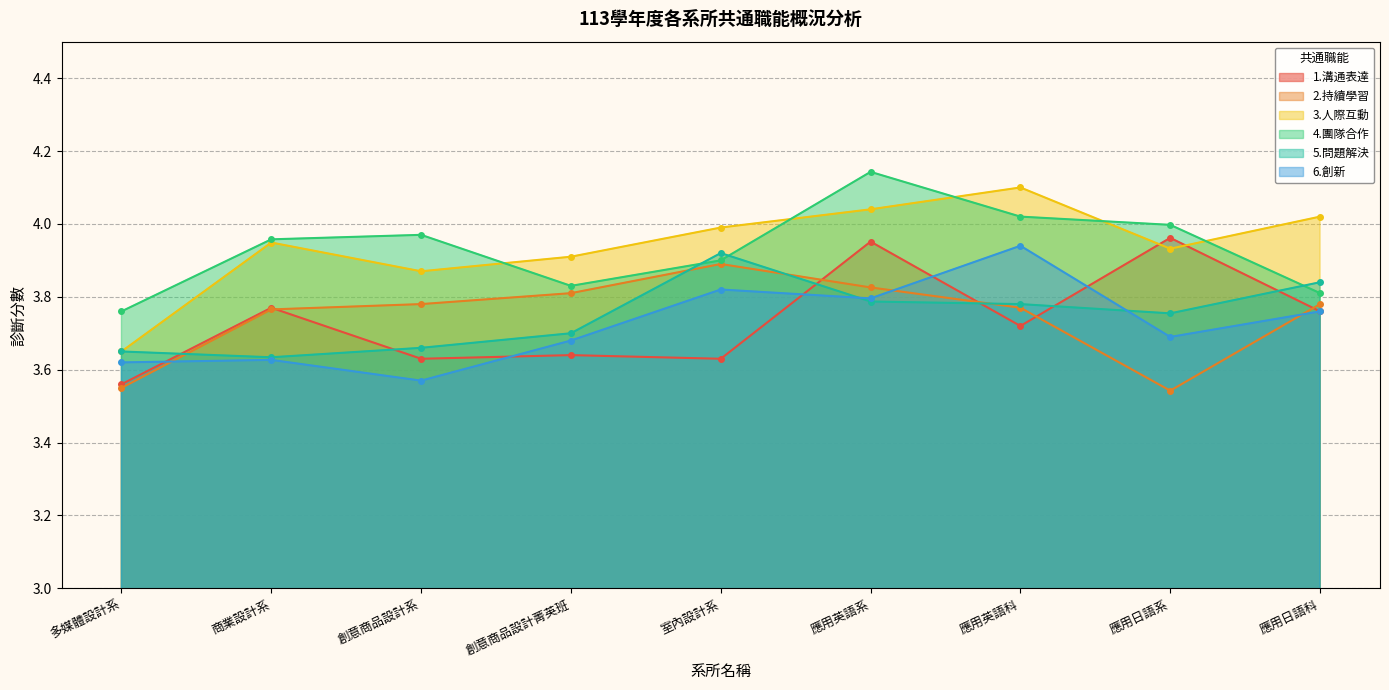

Count the 5.問題解決 values in the range 3 to 4.

9